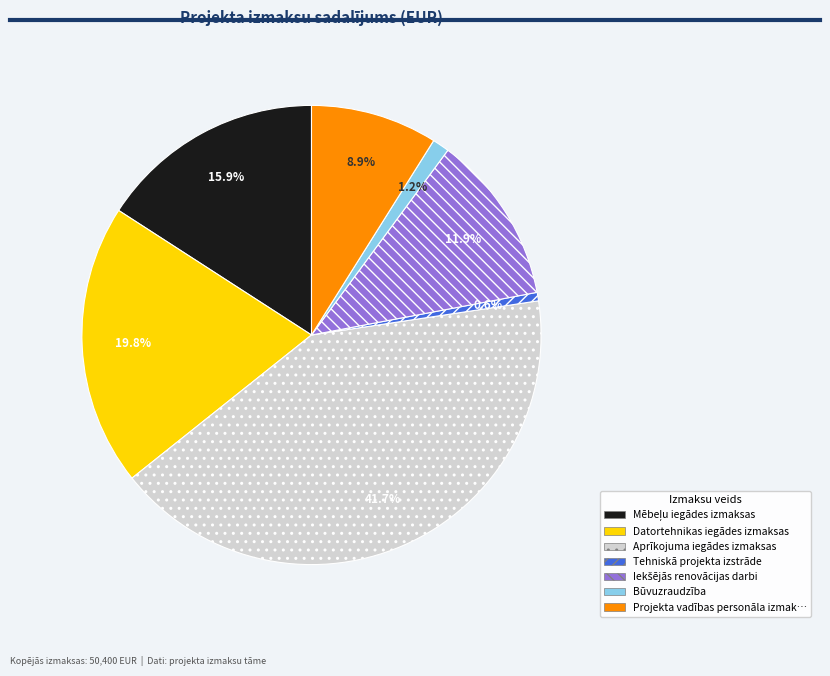

Is there a majority slice in this chart?

No